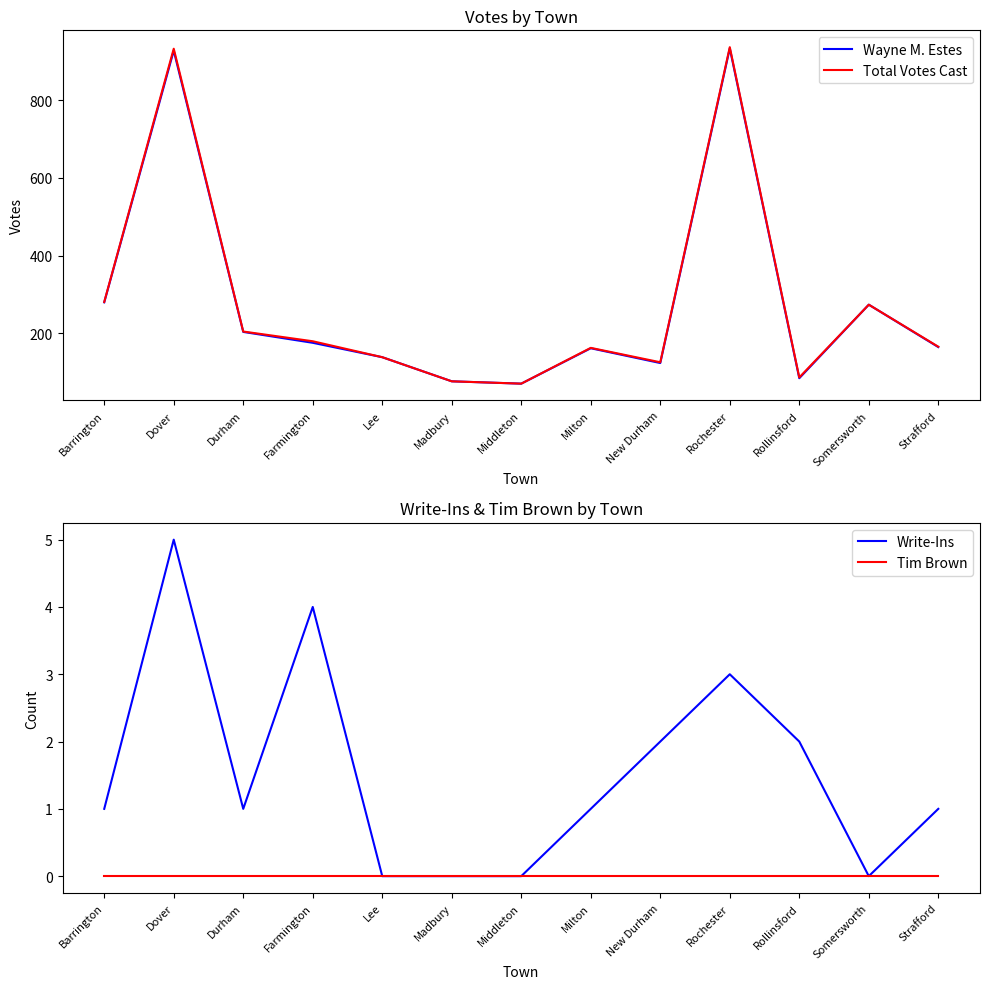

How many series are shown in this chart?

4